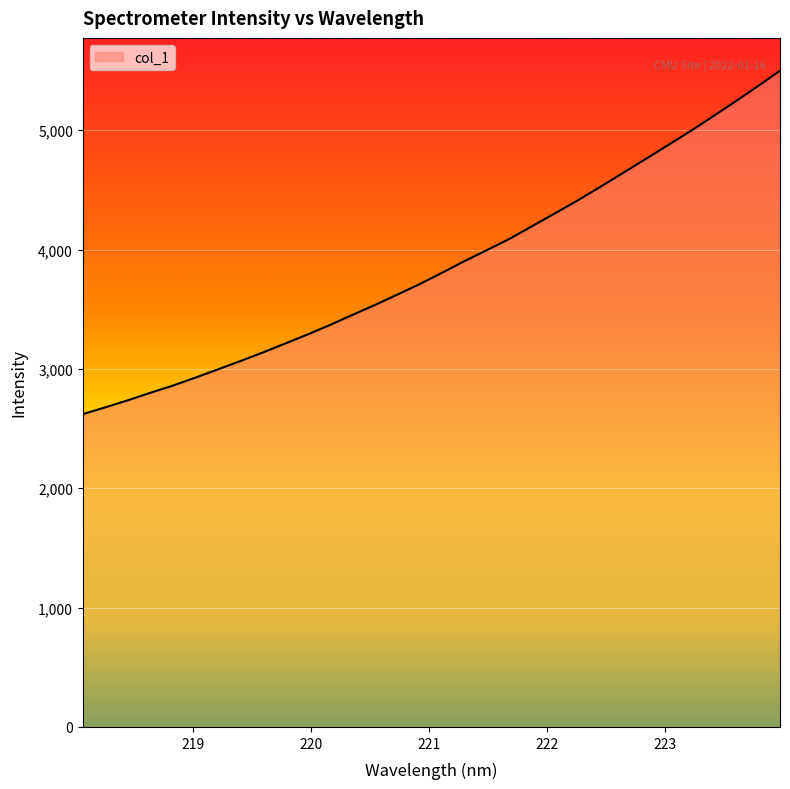

What is the average value?

3867.3